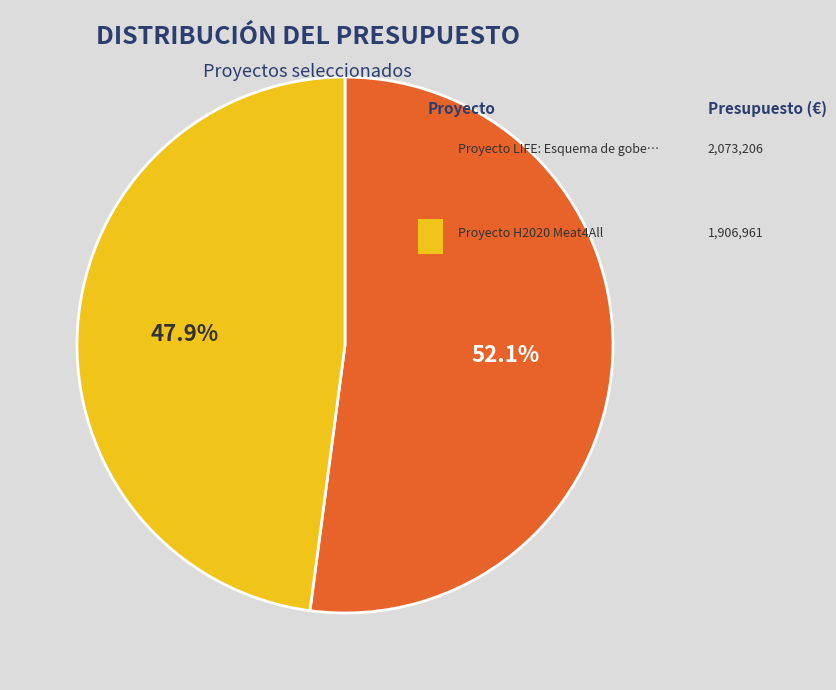

Does any single category account for the majority?

Yes